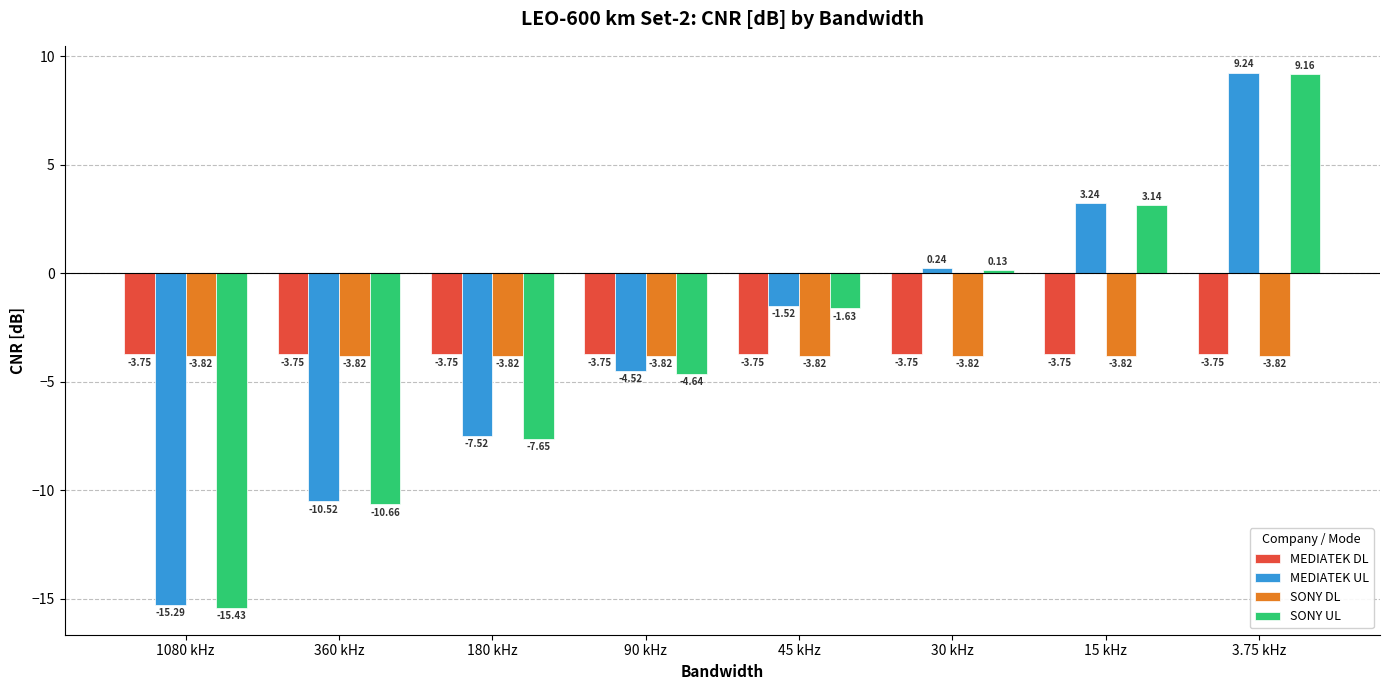

What is the sum of all SONY UL values?

-27.6